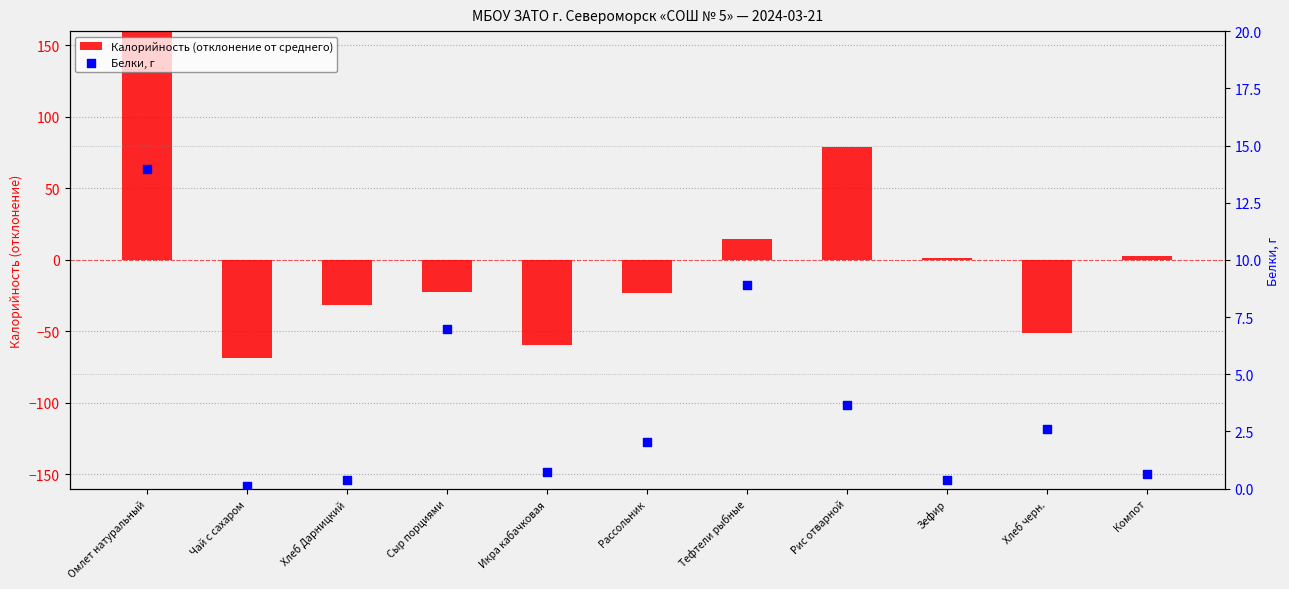

Which series has the widest spread of Y values?

Калорийность (отклонение от среднего)